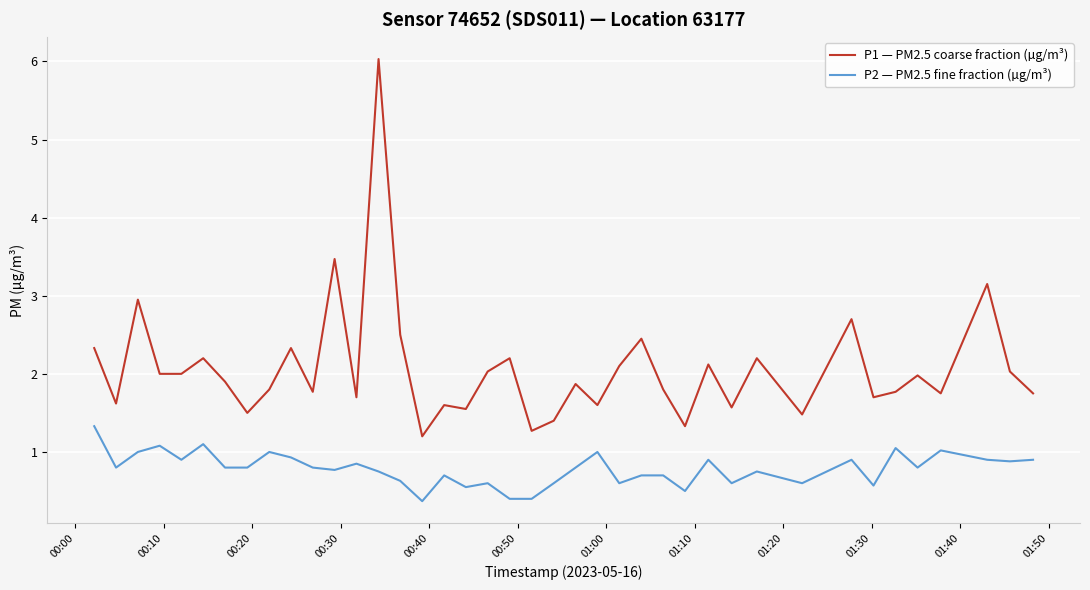

What is the highest value of the P1 — PM2.5 coarse fraction (µg/m³) series?

6.0